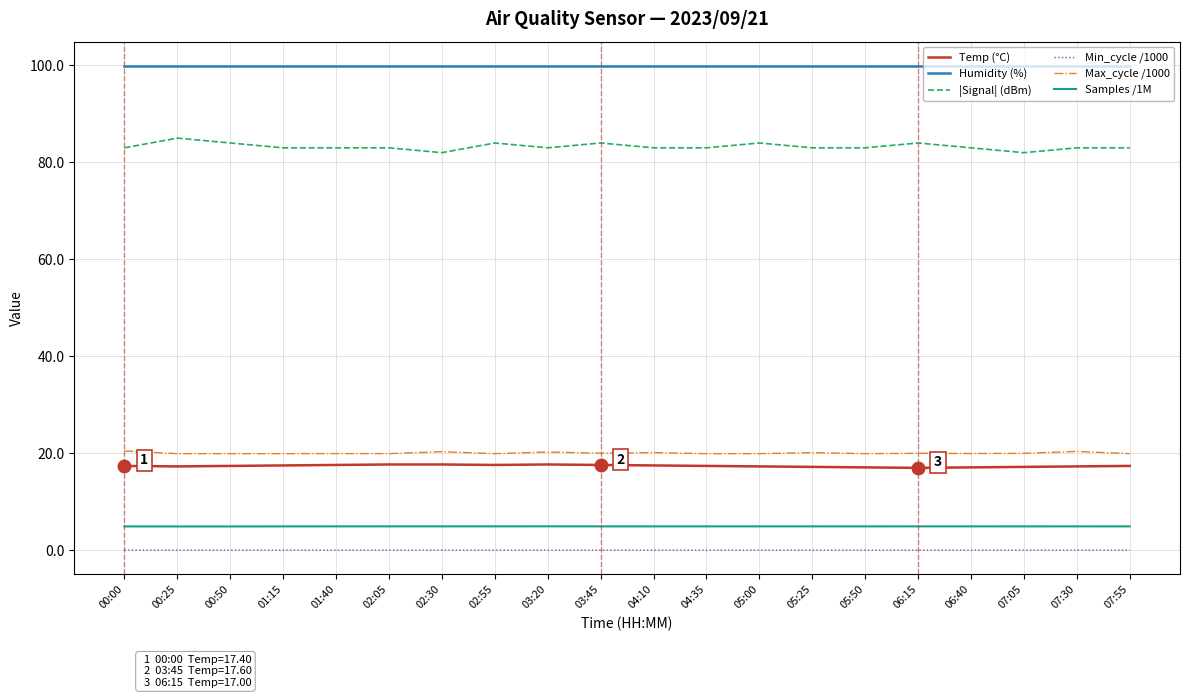

What is the greatest value displayed?

99.9